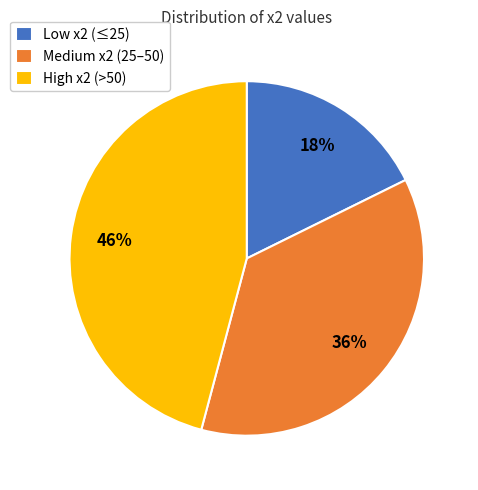

To the nearest percent, what is the average slice percentage?

33%